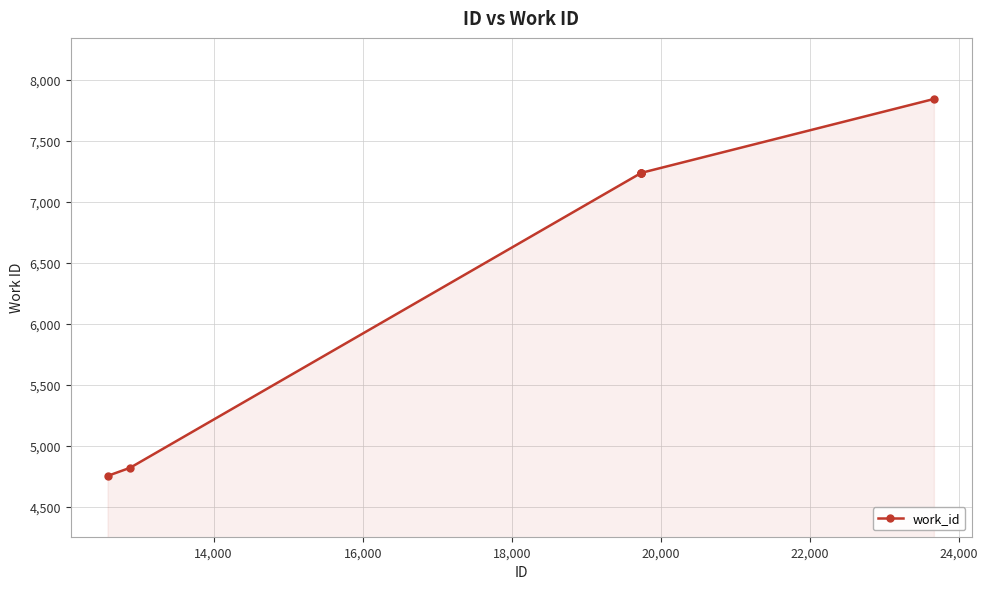

How many lines are shown in the chart?

1